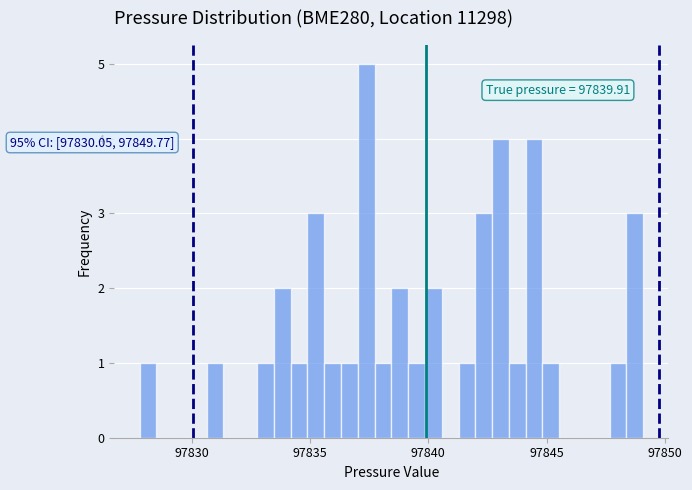

Around what value on the x-axis is the tallest bar? Give the approximate position of its centre, as read against the axis.

97837.5